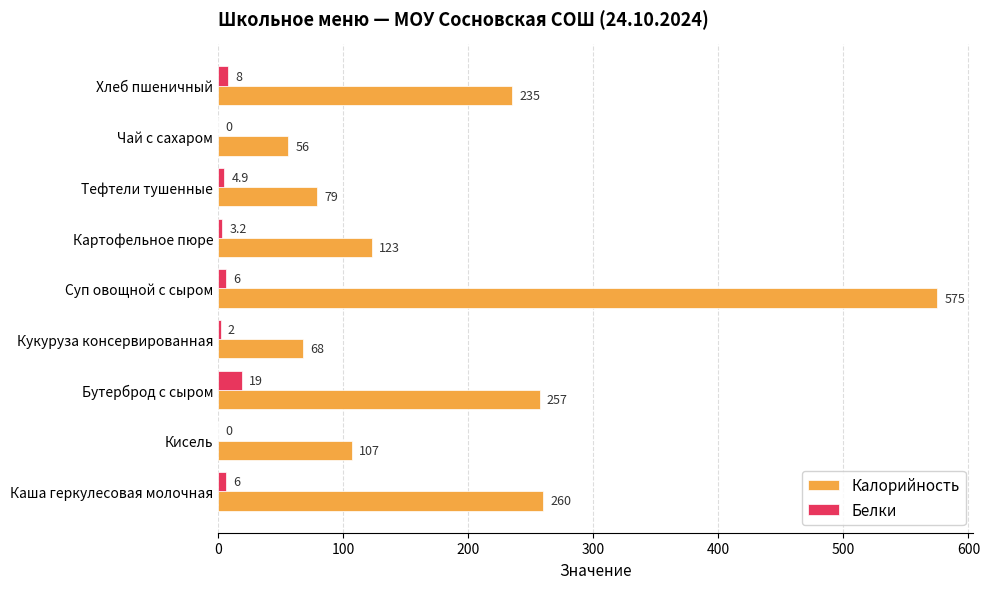

Where is Калорийность nearest to the value 315?

Каша геркулесовая молочная